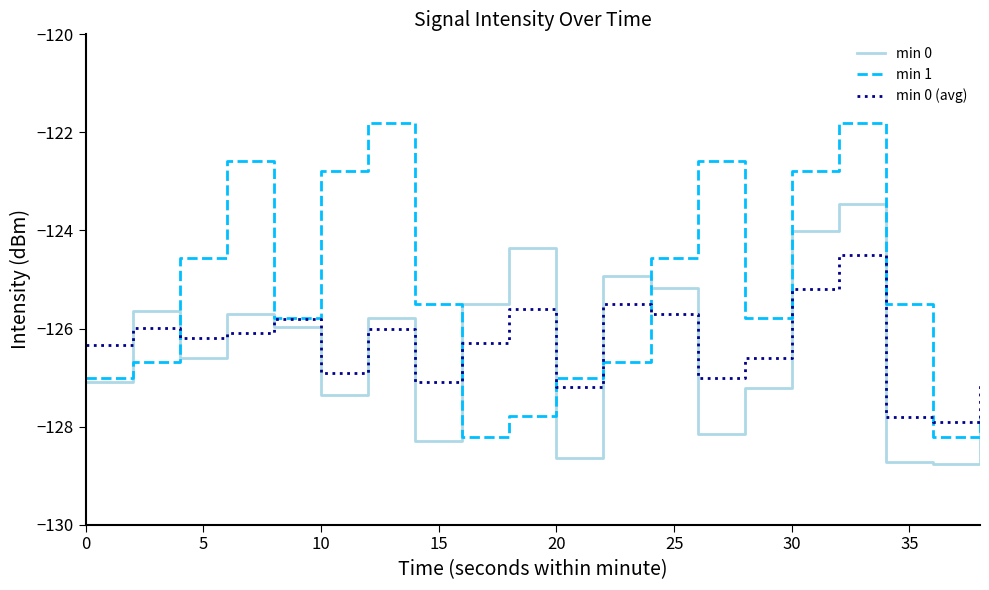

What is the difference between the maximum and minimum values in the min 0 (avg) series?

3.4